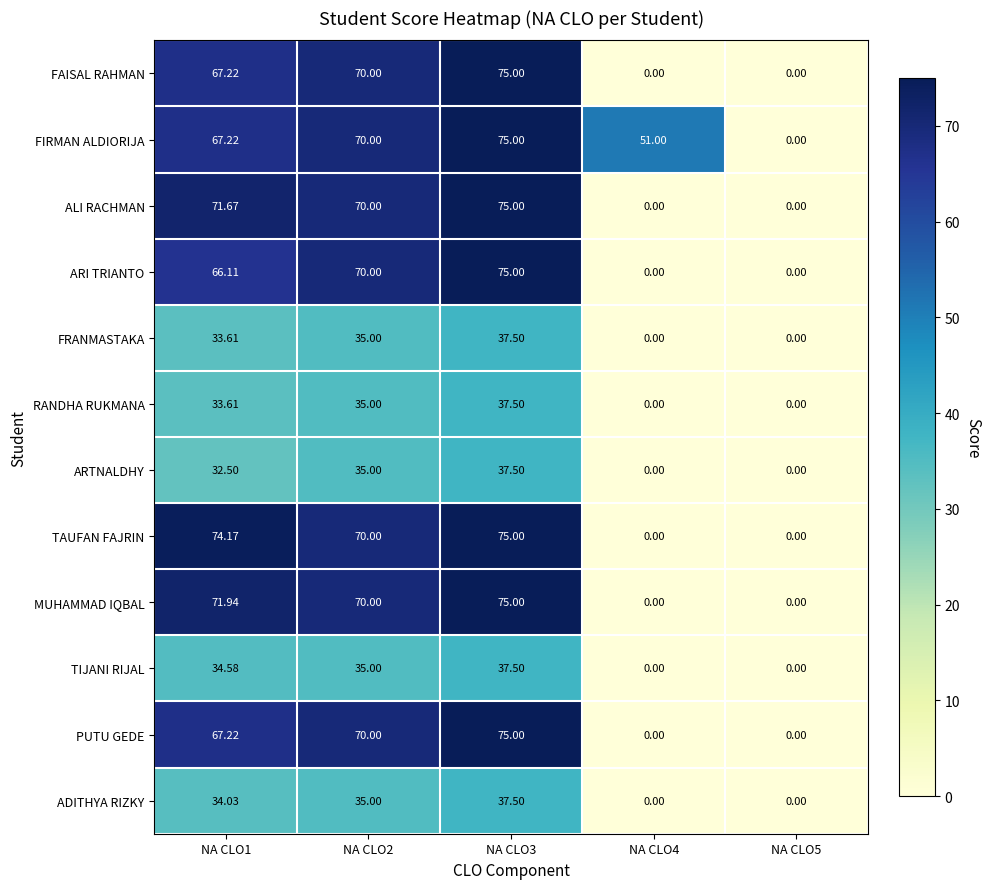

Which series has the largest total across all categories?

FIRMAN ALDIORIJA